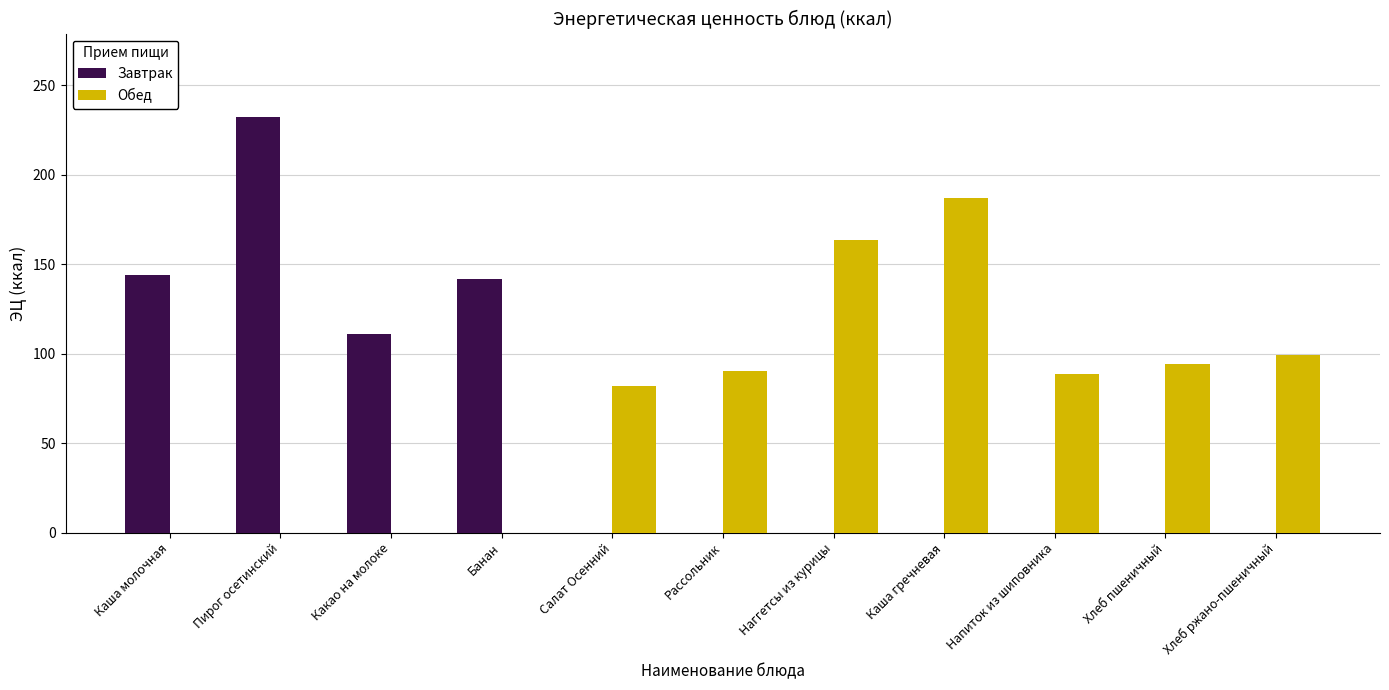

How many groups of bars are there?

11